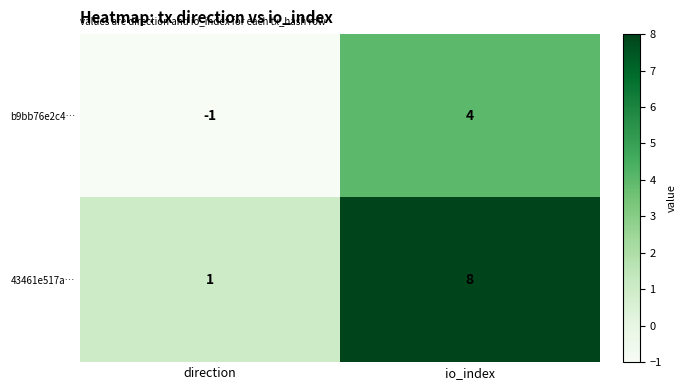

List the series in order of their overall mean, lowest first.

b9bb76e2c4…, 43461e517a…